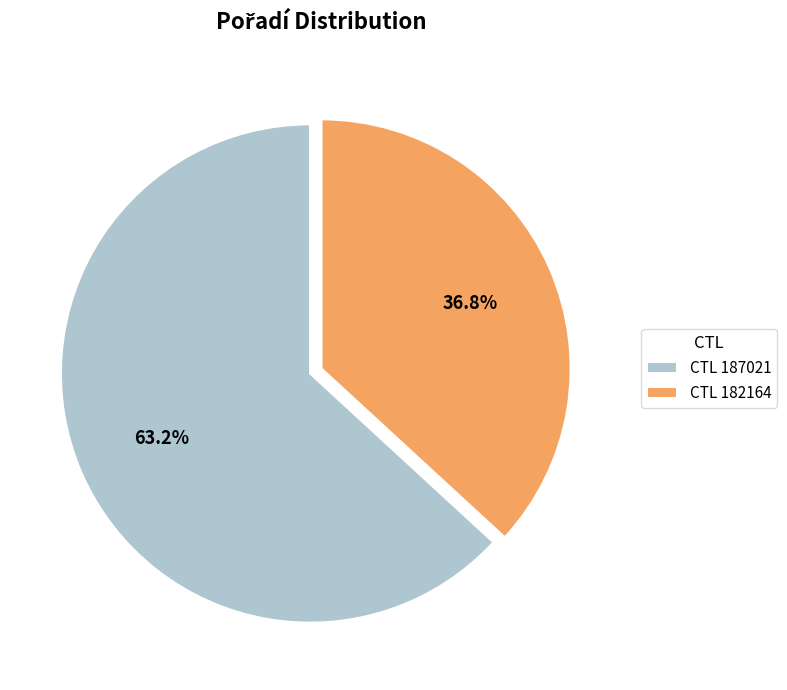

Rank the categories by value from lowest to highest.

CTL 182164, CTL 187021